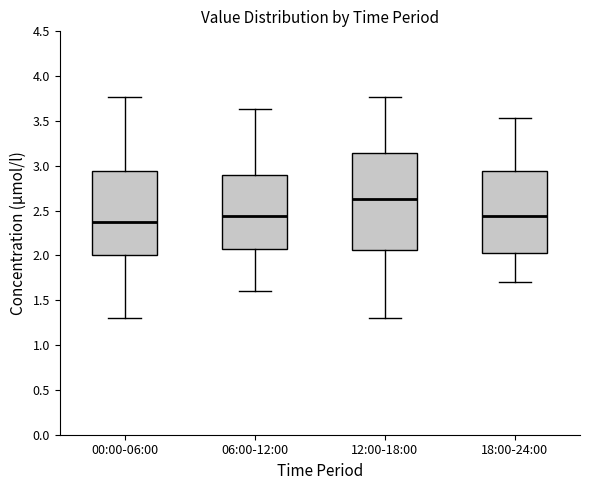

Which box's median line is the lowest?

00:00-06:00